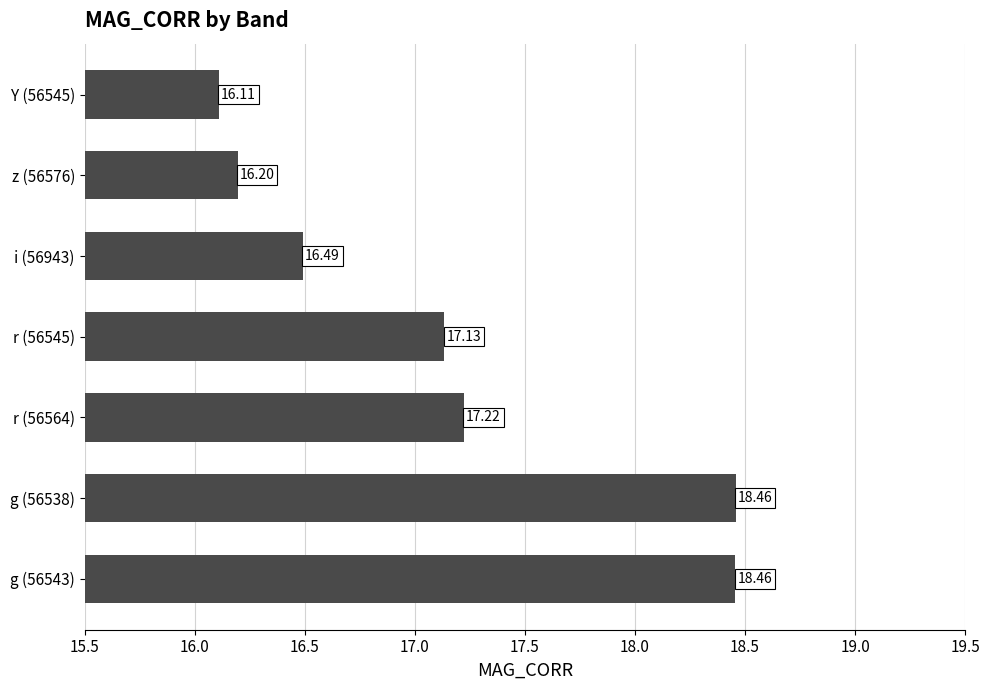

Which has a higher value, r (56564) or z (56576)?

r (56564)